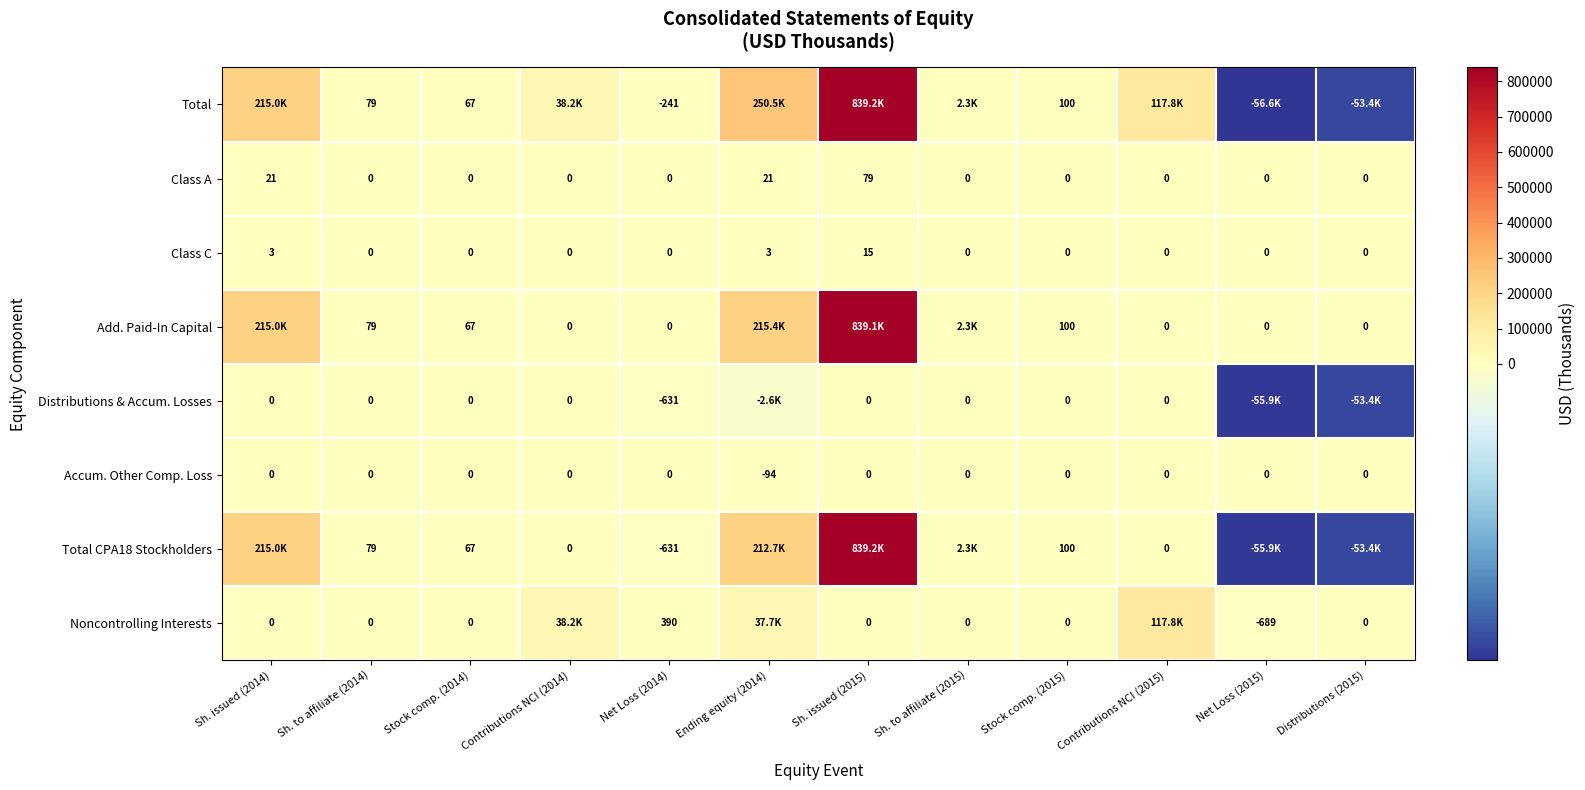

The Accum. Other Comp. Loss series shows -46 at Contributions NCI (2015). True or false?

False